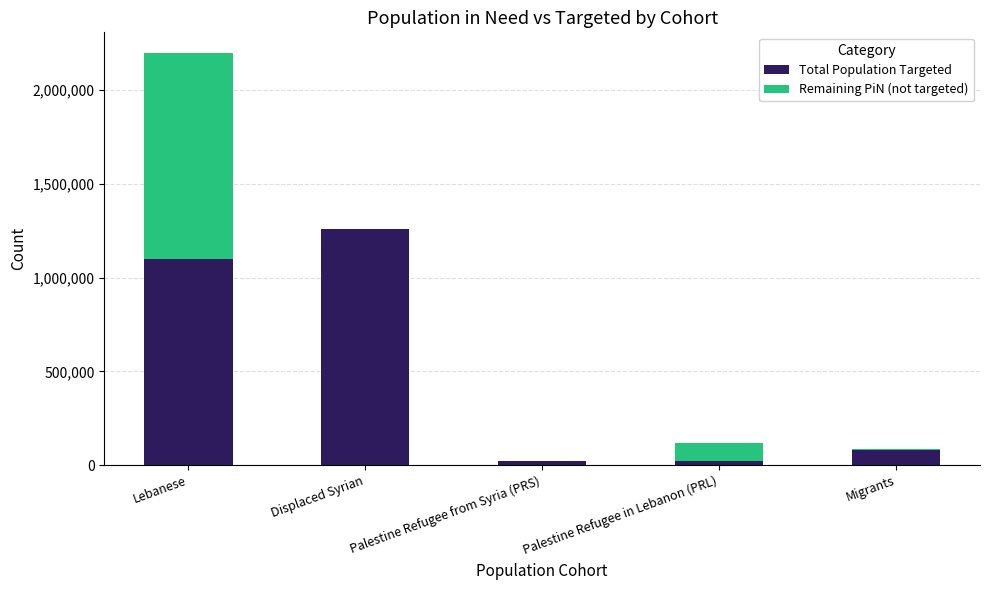

What is the approximate value of Total Population Targeted at Lebanese?

1098823.5